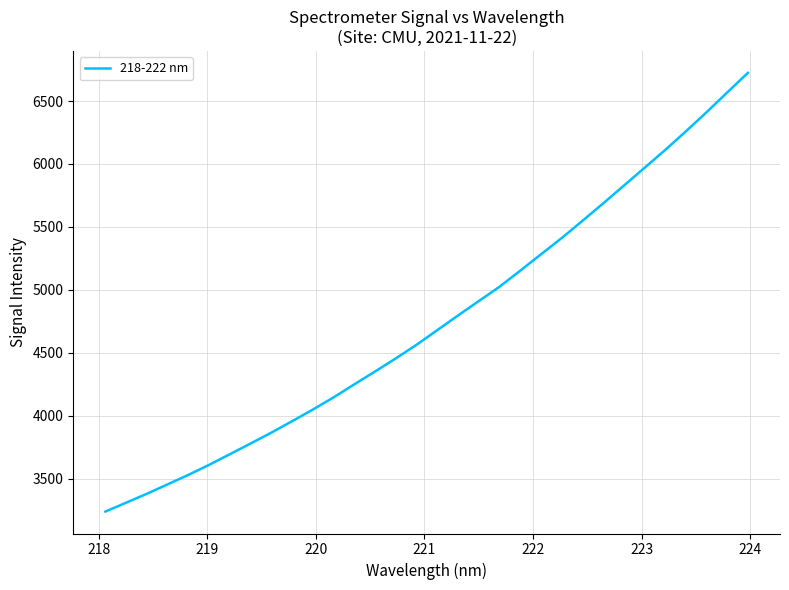

What is the maximum value shown in the chart?

6723.7